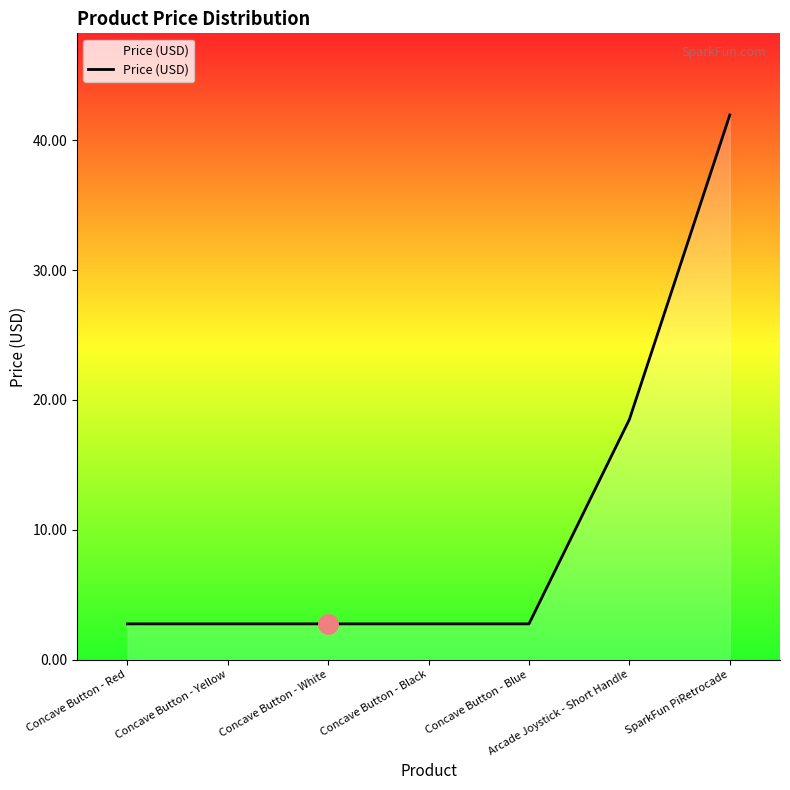

True or false: the data shows 2.8 at Concave Button - White.

True